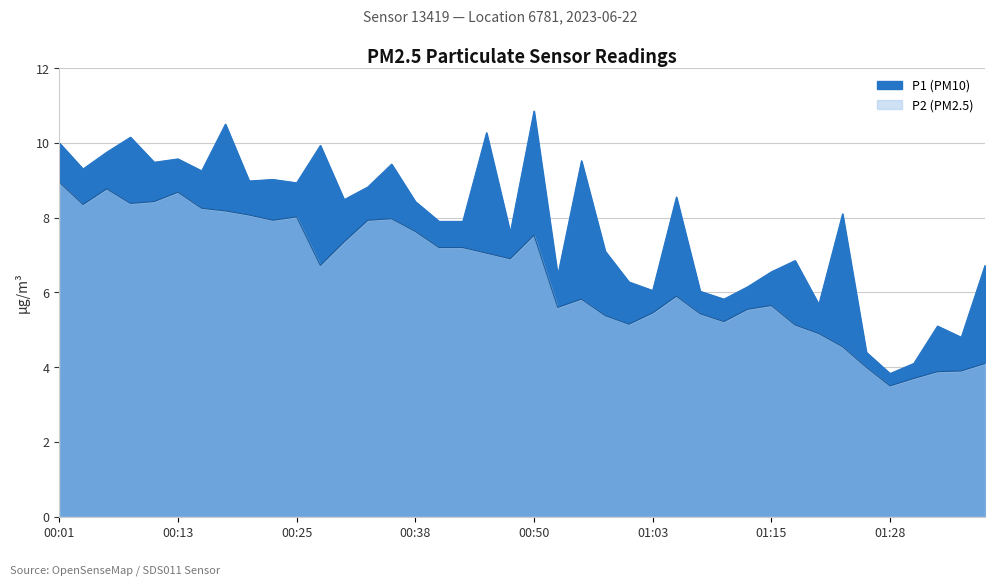

True or false: P1 and P2 intersect in this chart.

False